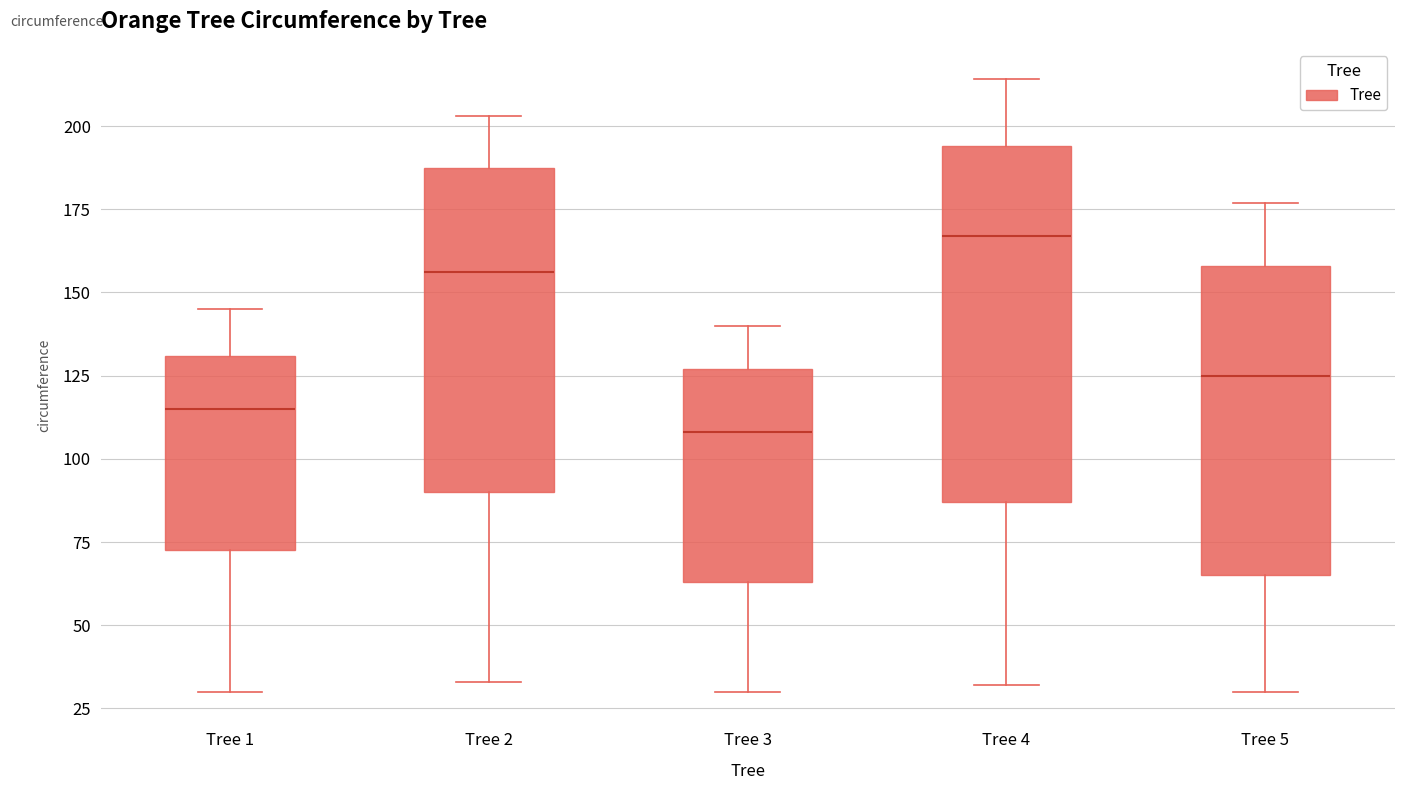

Where does the lower whisker of the box for Tree 1 end on the y-axis? The values are not printed on the chart, so give them approximately, as read against the axis.

30